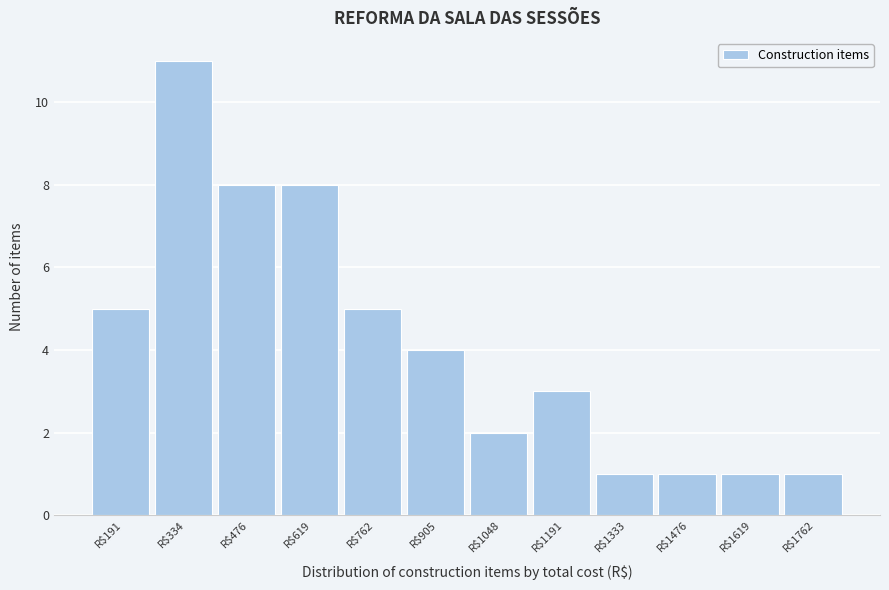

Reading left to right, list all the values displayed in this chart.

5	11	8	8	5	4	2	3	1	1	1	1